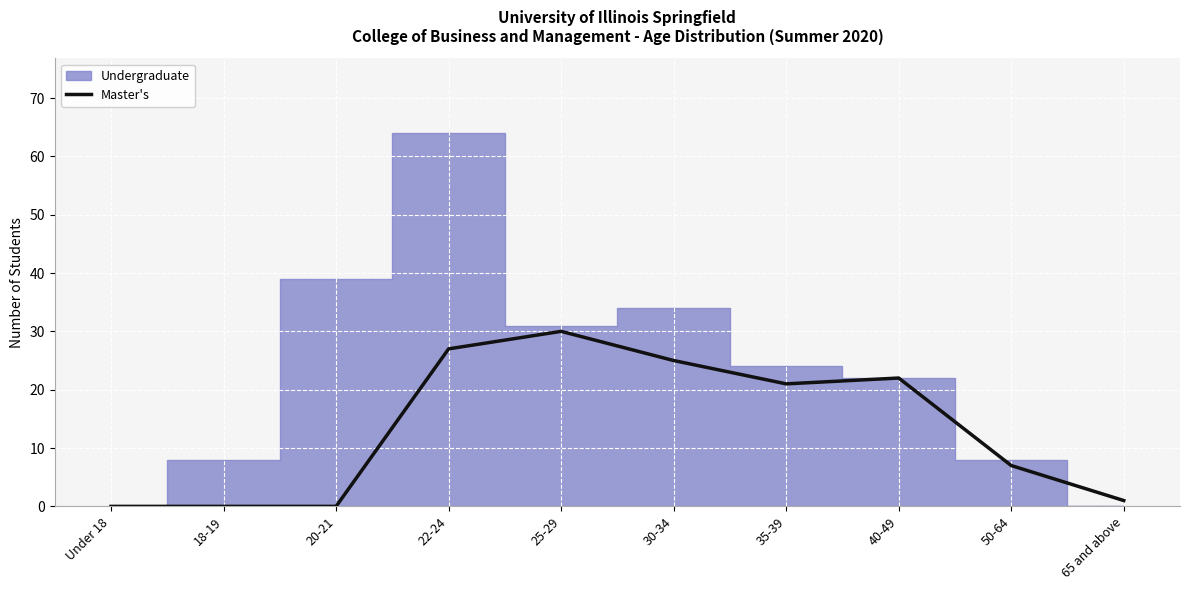

How many interior local peaks (higher than both neighbors) does the data have?

2